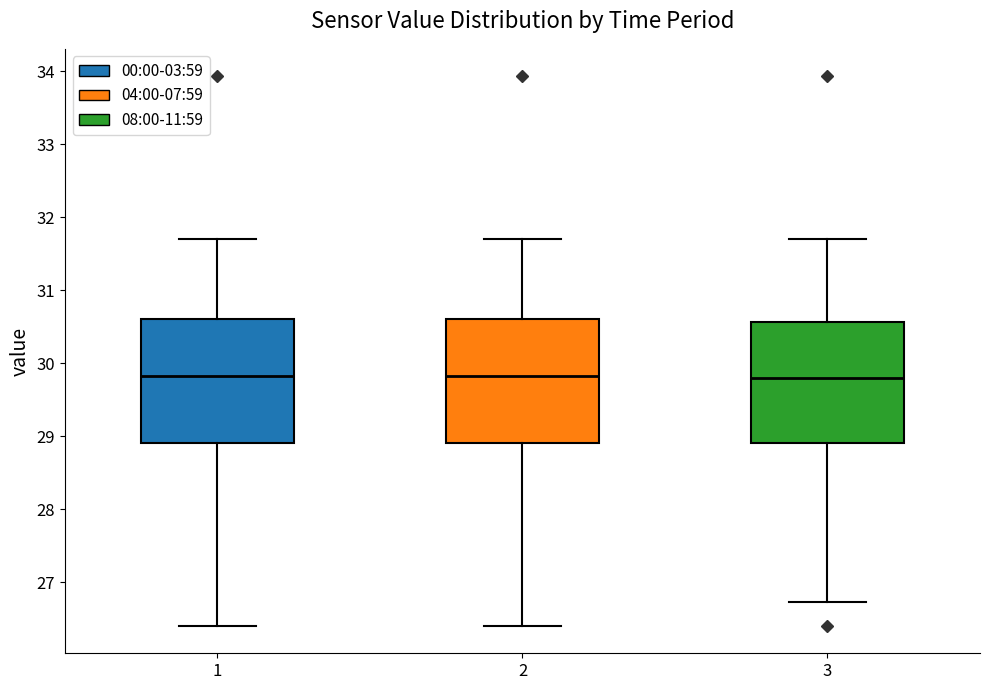

Where does the upper whisker of the box at x = 1 end on the y-axis? The values are not printed on the chart, so give them approximately, as read against the axis.

31.7